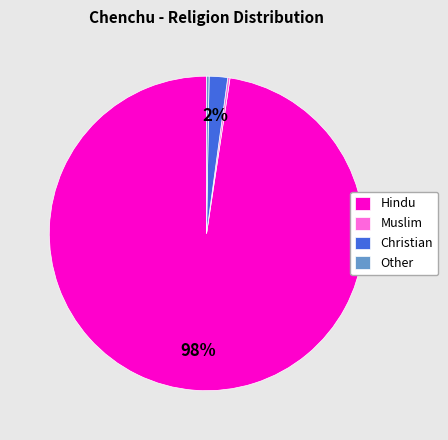

Between Hindu and Christian, which is larger?

Hindu